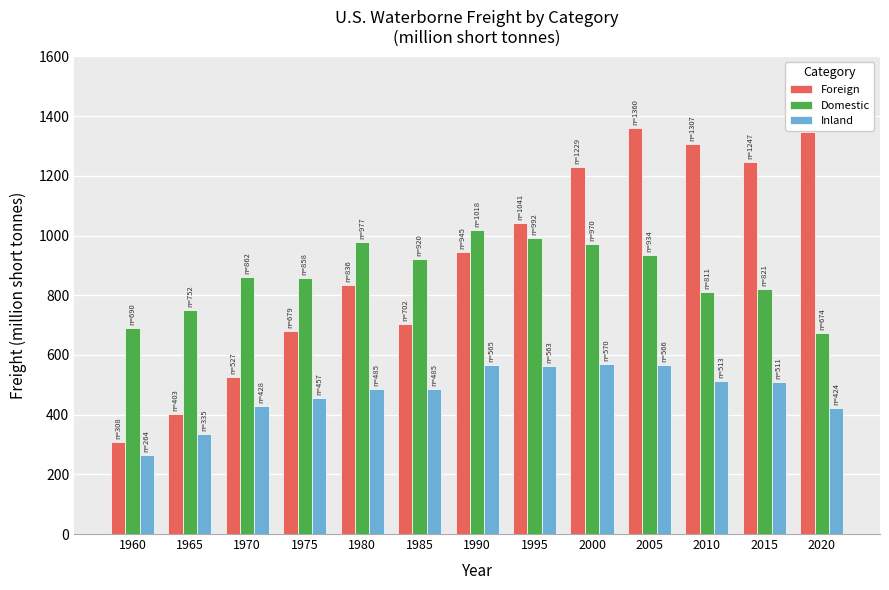

Rank the series by their maximum value, from lowest to highest.

Inland, Domestic, Foreign